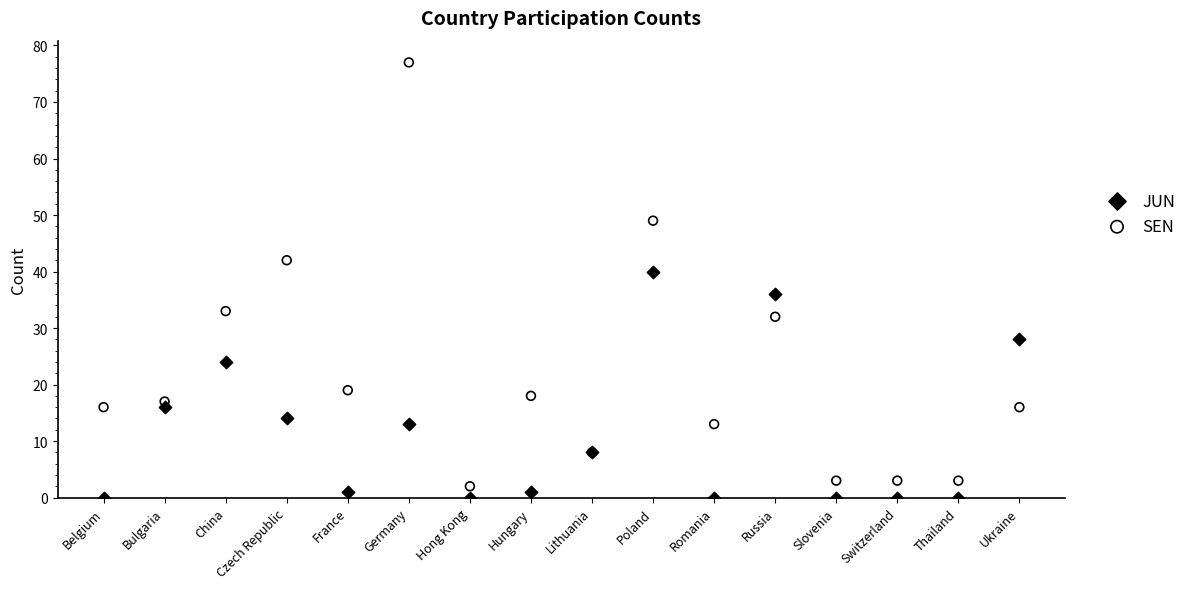

In the SEN series, what Y value is closest to 39?

42